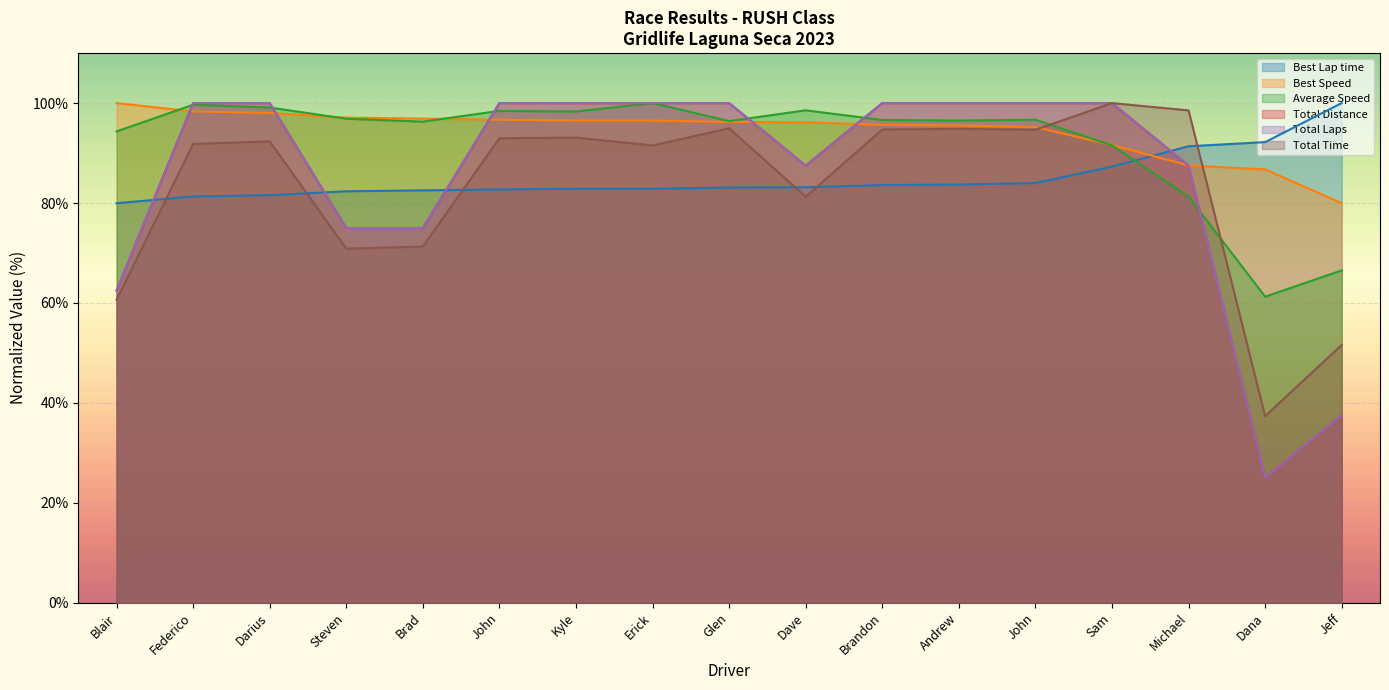

How many categories are shown in the chart?

17